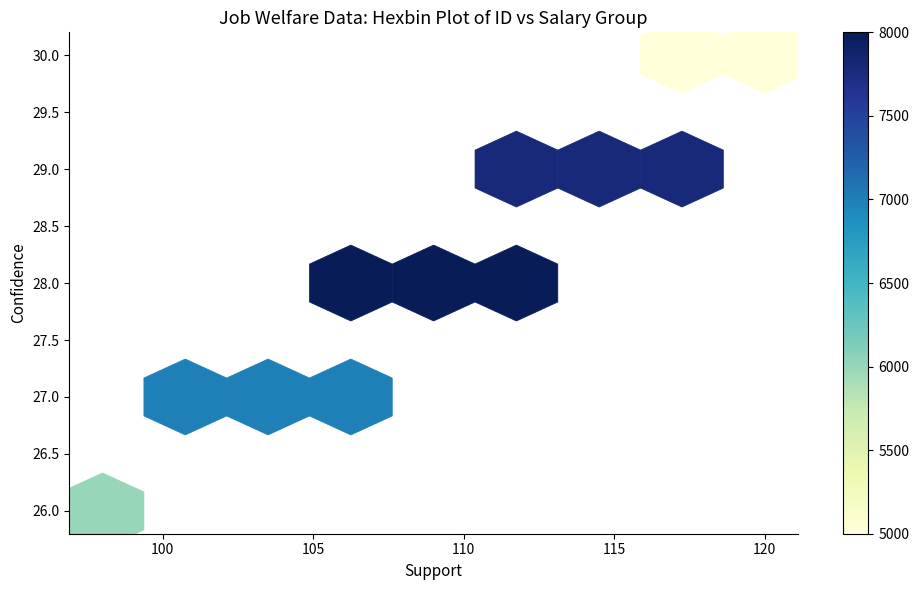

What is the range of X values (max minus min)?

22